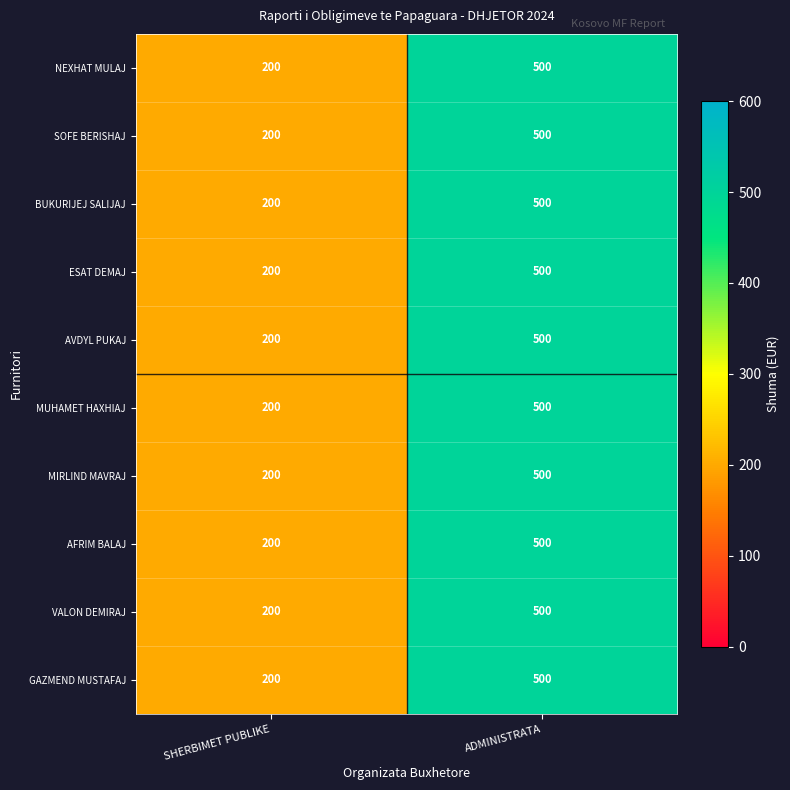

The NEXHAT MULAJ series shows 200 at SHERBIMET PUBLIKE. True or false?

True